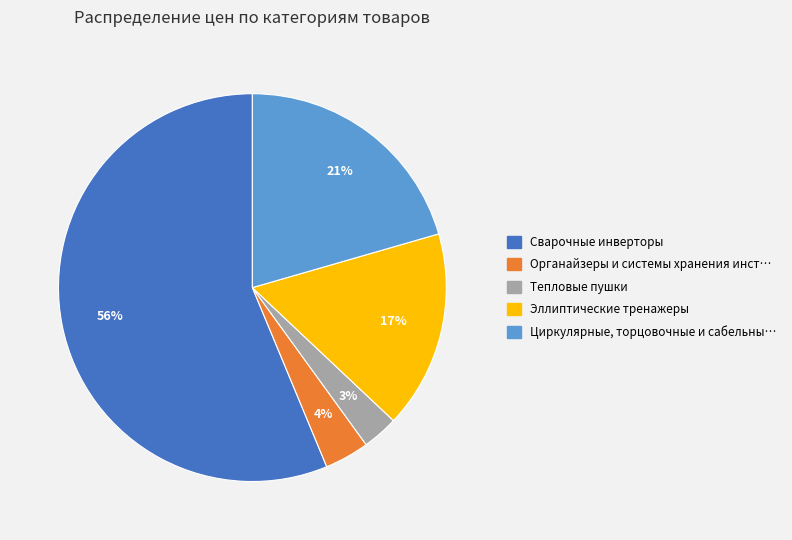

Is there any slice that represents more than half of the pie?

Yes